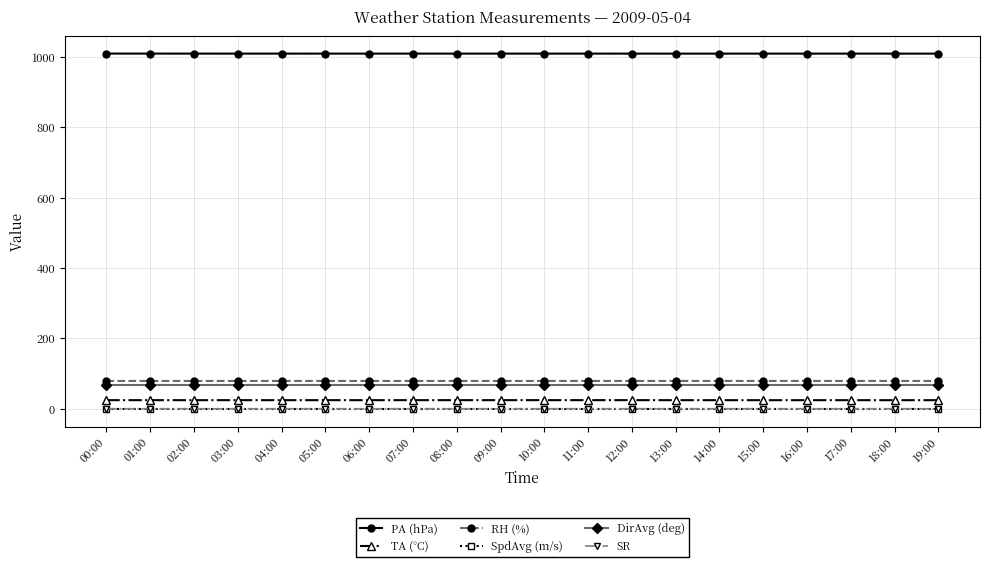

The value of SpdAvg (m/s) at 07:00 is 0.0. True or false?

True